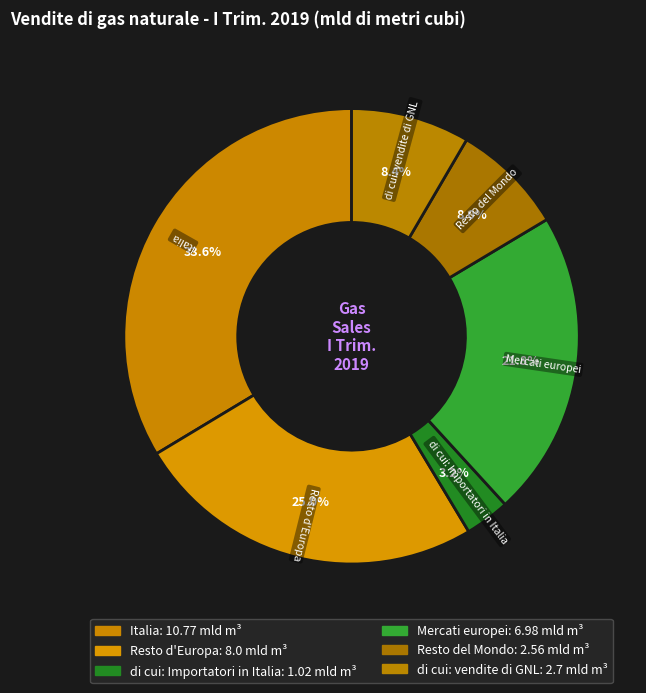

The Italia slice represents 34% of the pie. True or false?

True